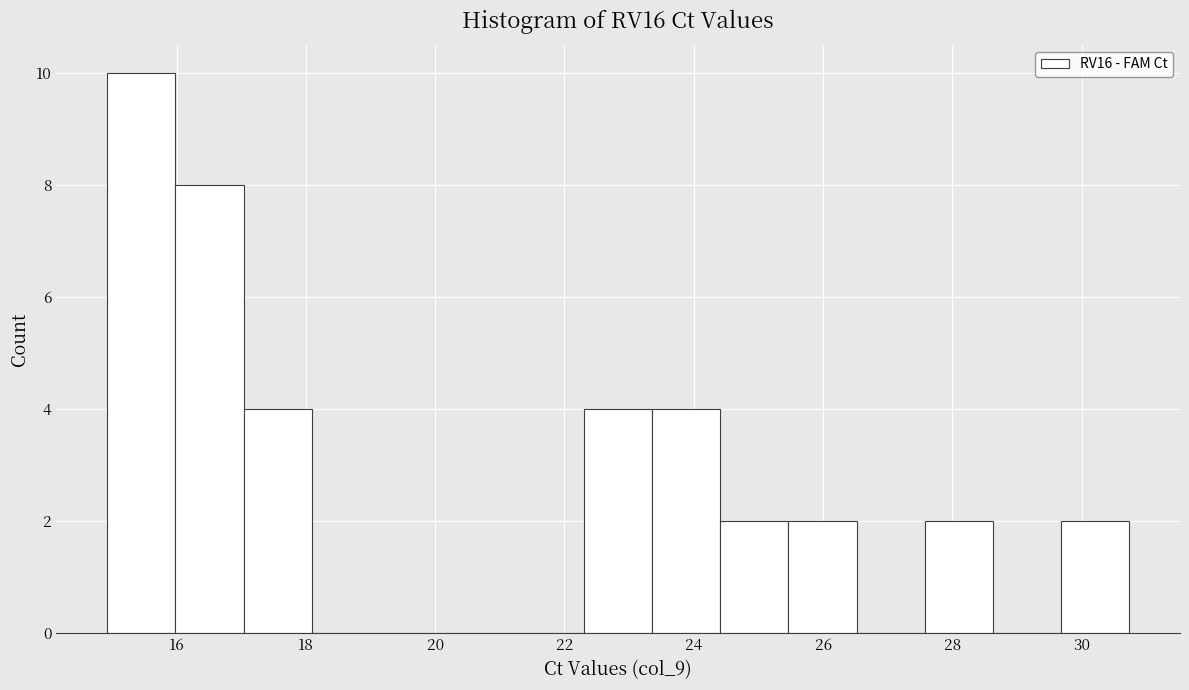

Over which range of the x-axis is the bar tallest?

15.0 to 16.0